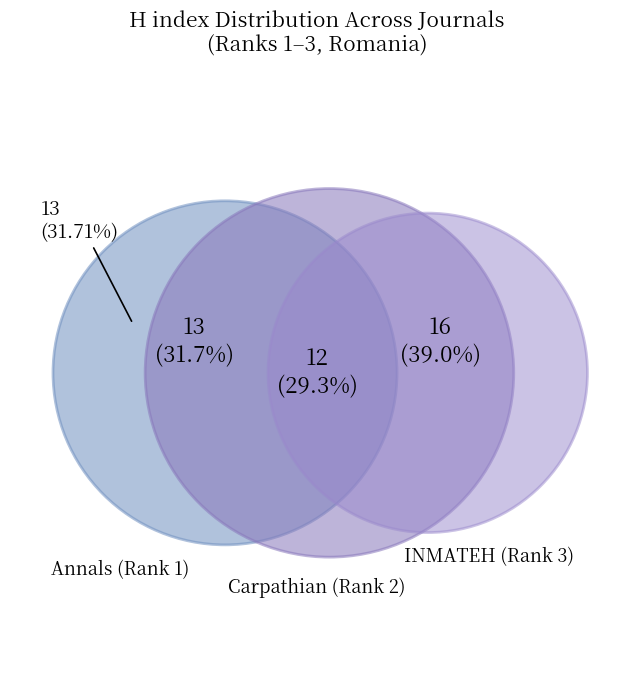

To the nearest percent, what is the average slice percentage?

33%